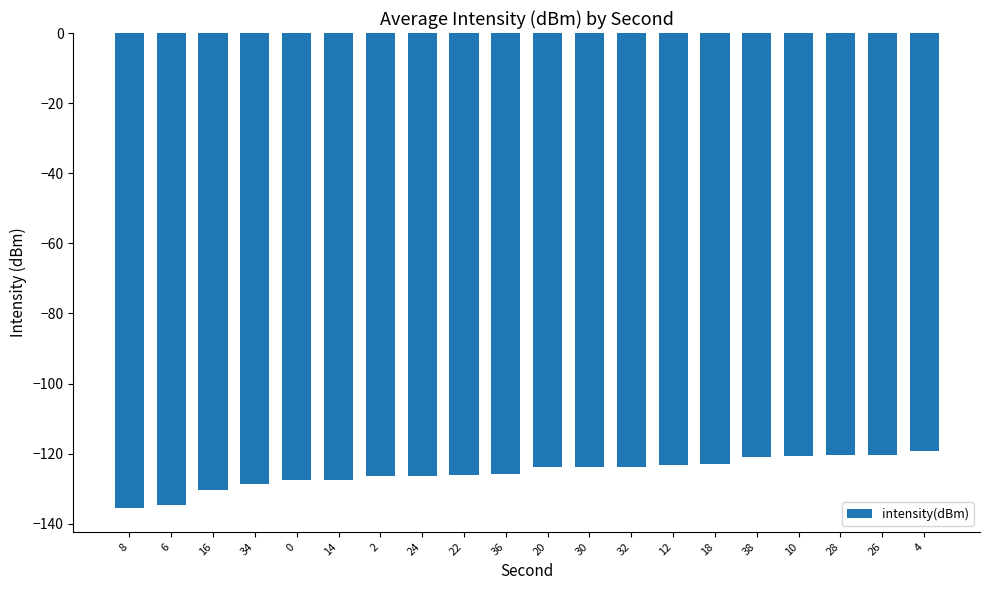

What is the value of the 19th bar from the left?

-120.4